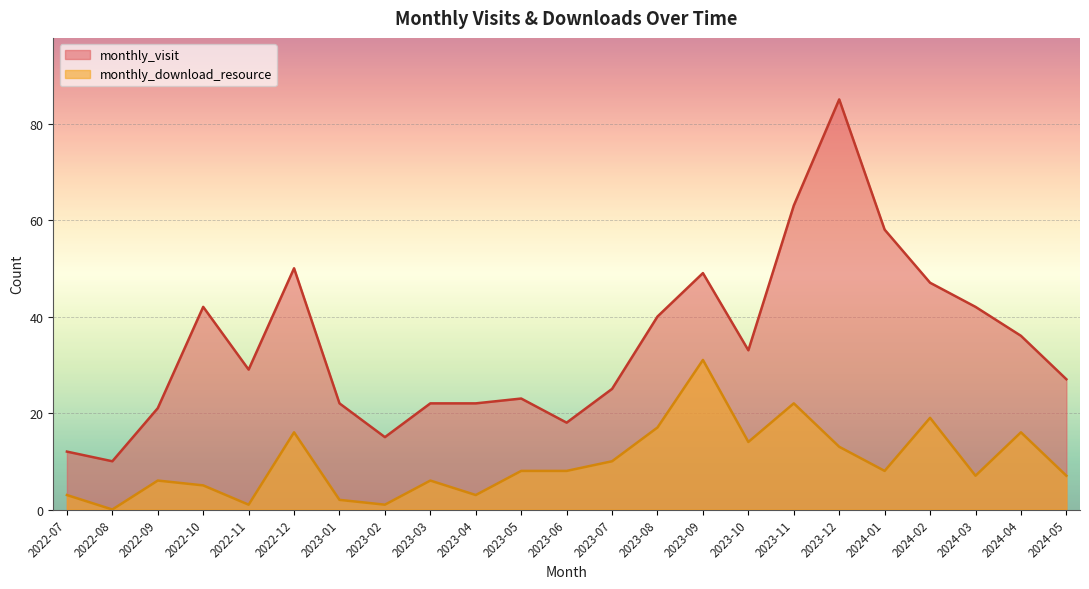

How many series are shown in this chart?

2